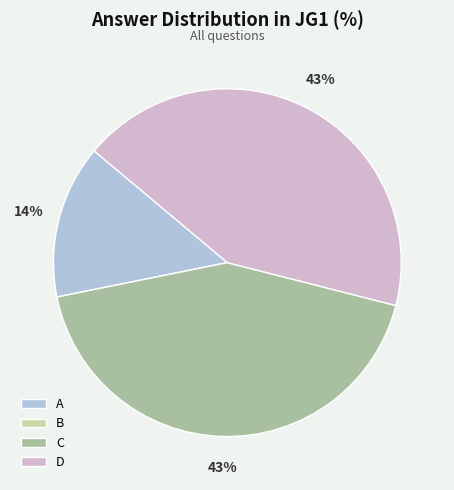

What percentage is the C slice, to the nearest percent?

43%